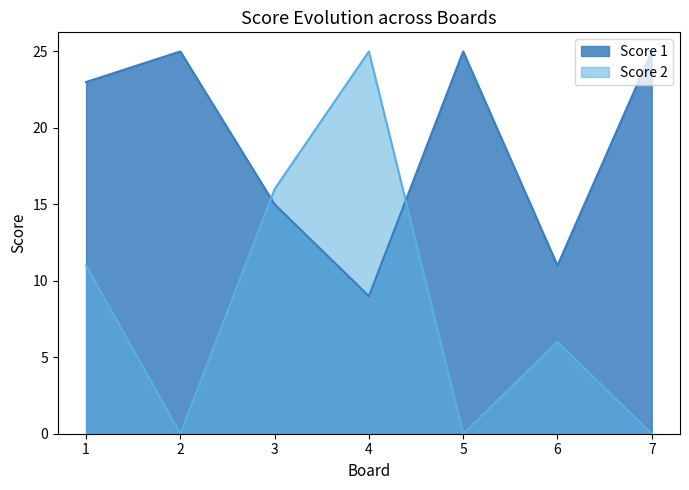

Reading left to right, list all the values displayed in this chart.

Score 1: 1=23	2=25	3=15	4=9	5=25	6=11	7=25
Score 2: 1=11	2=0	3=16	4=25	5=0	6=6	7=0